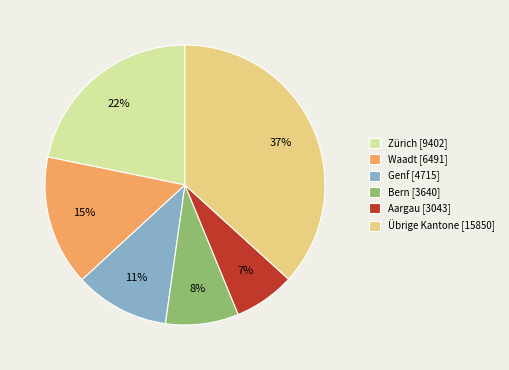

To the nearest percent, what is the difference between the Genf [4715] and Übrige Kantone [15850] slice percentages?

26%